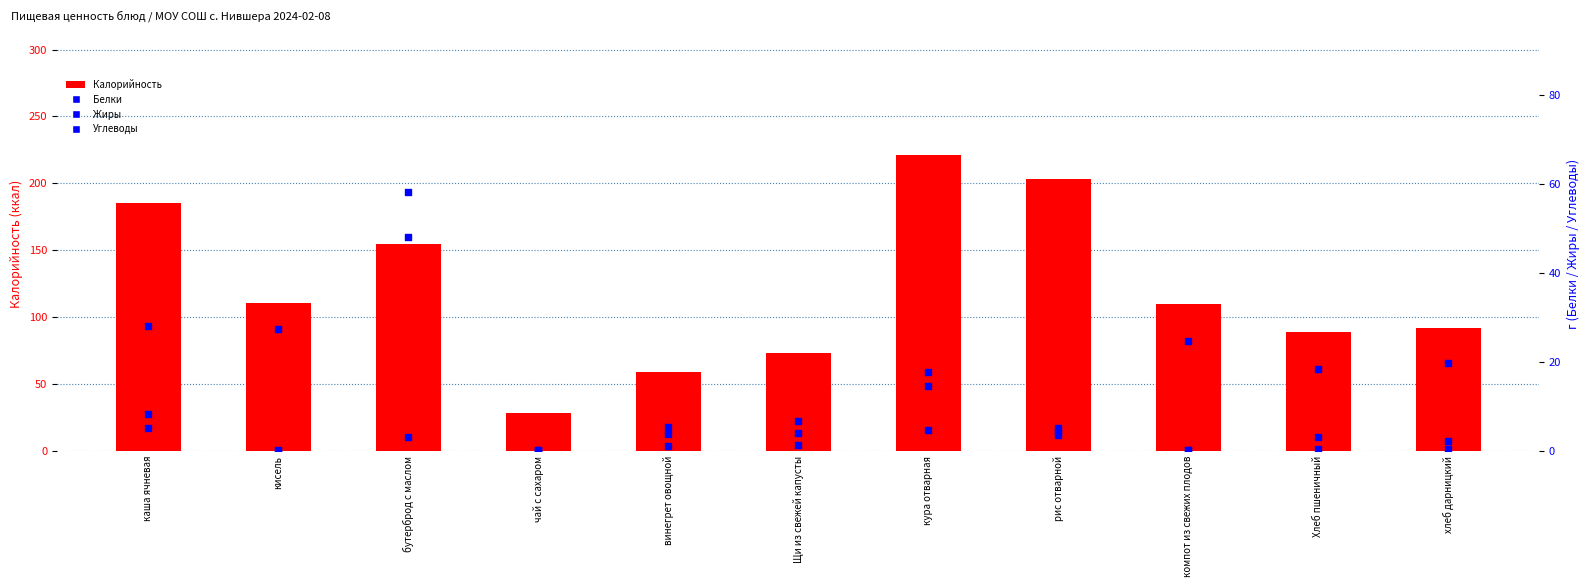

What are all the series names shown in the legend?

Калорийность, Белки, Жиры, Углеводы